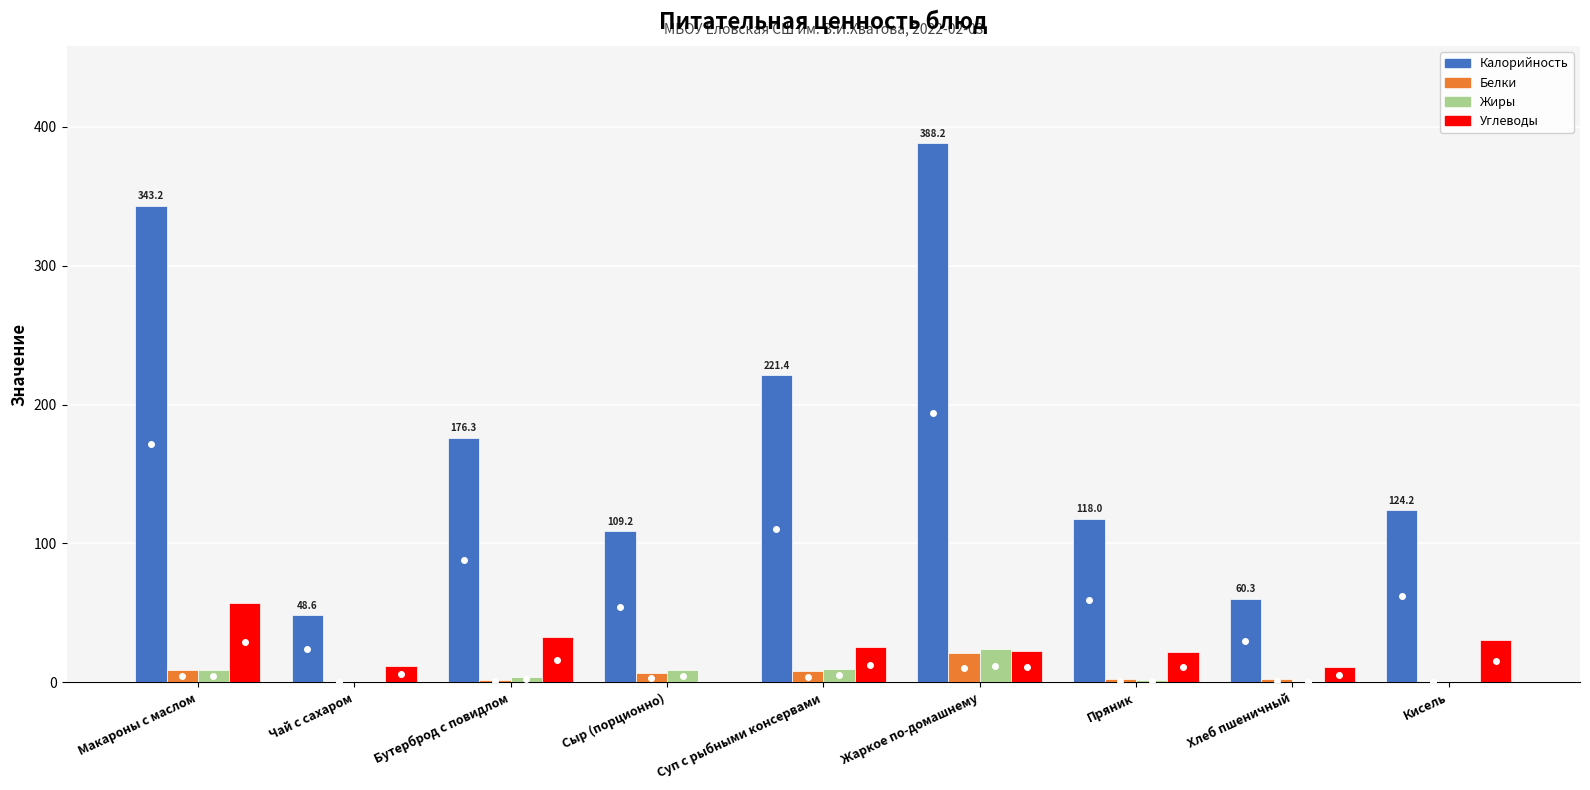

Is the value of Калорийность at Хлеб пшеничный greater than the value of Белки at Чай с сахаром?

Yes